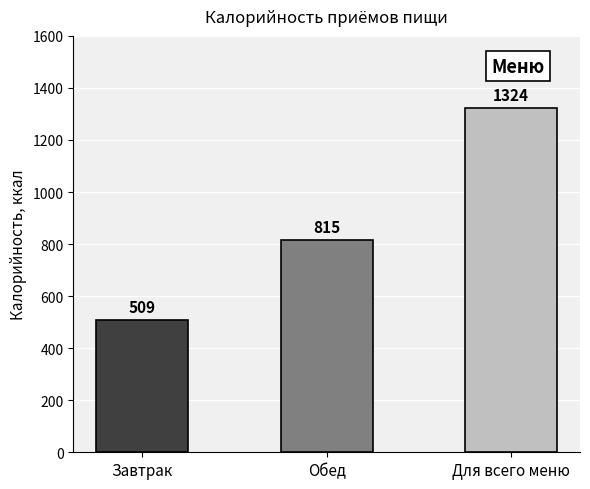

What is the label of the 1st bar from the left?

Завтрак